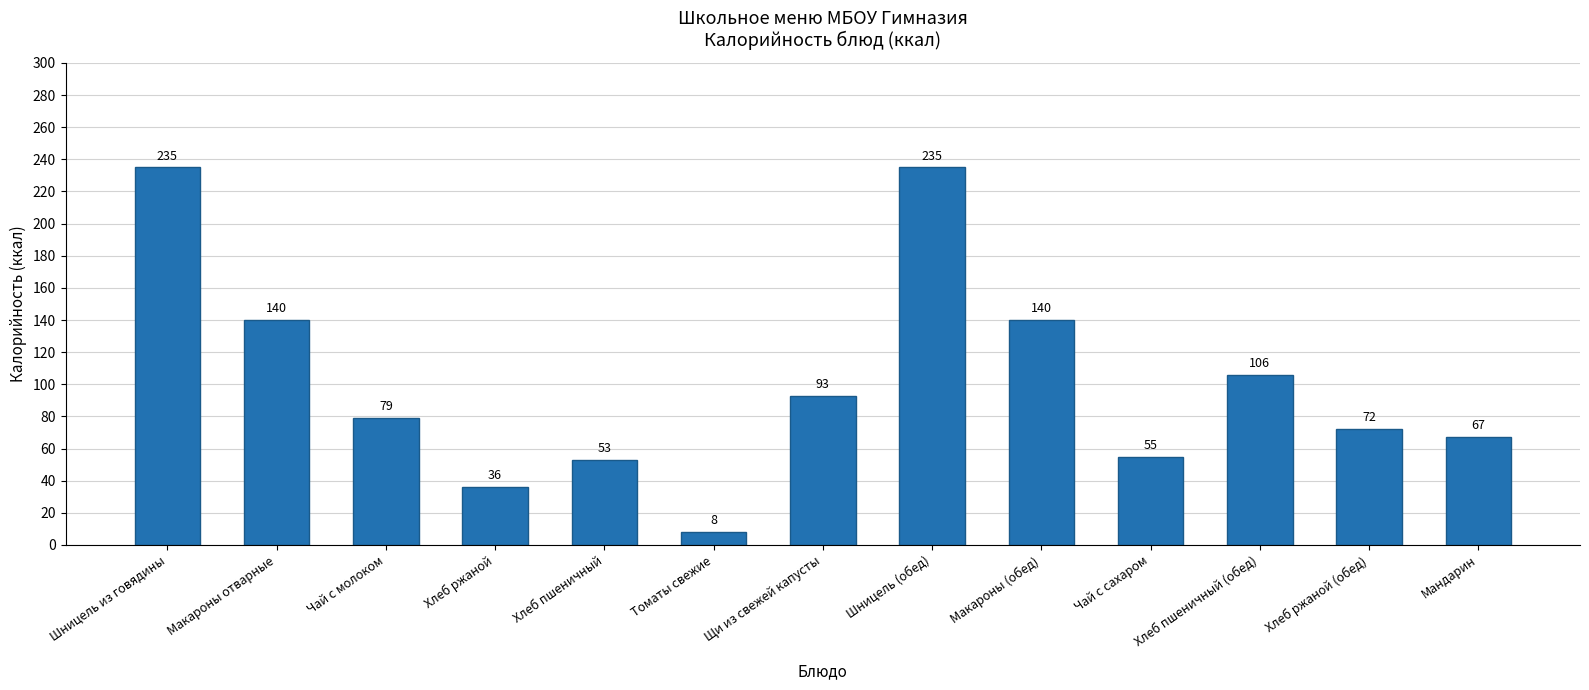

Are the bars grouped side by side (vs. stacked)?

No